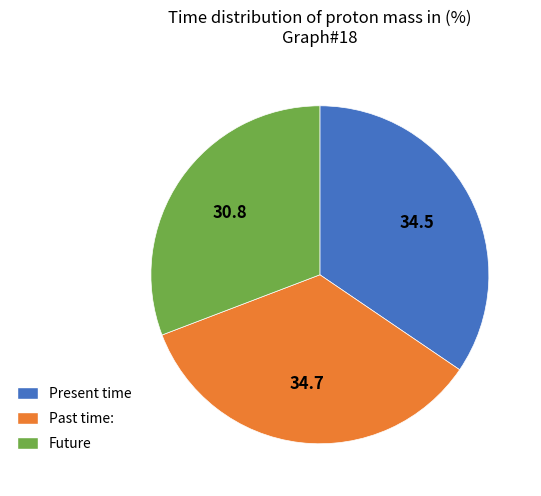

Approximately how many times larger is the value at Present time compared to Past time:?

1.0